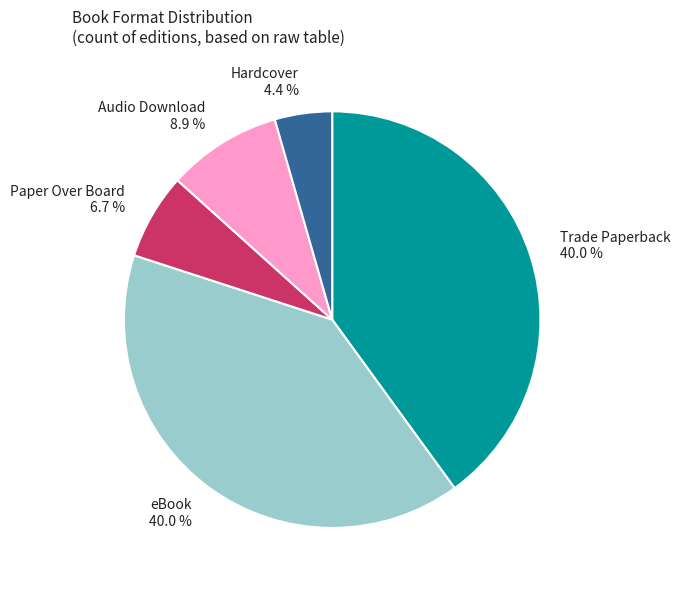

What percentage is NOT represented by Hardcover?

95.6%